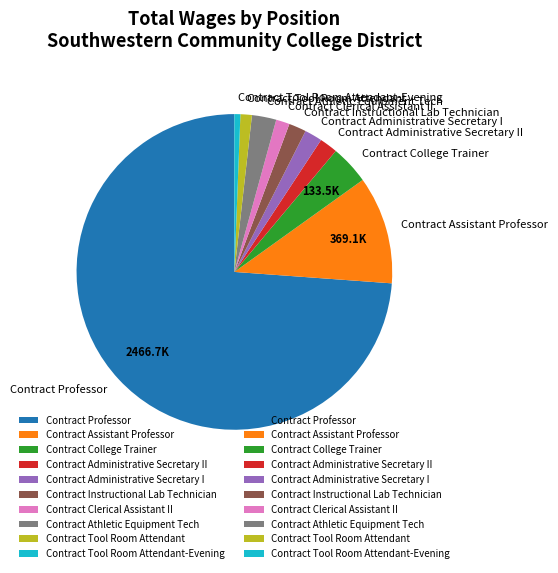

What is the ratio of the value at Contract Administrative Secretary II to the value at Contract College Trainer?

0.5